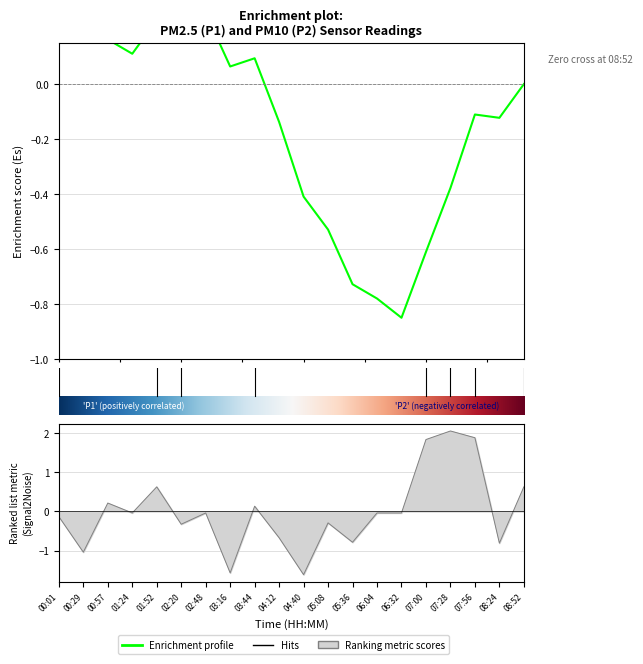

How many points are higher than both their immediate neighbors (excluding endpoints)?

6